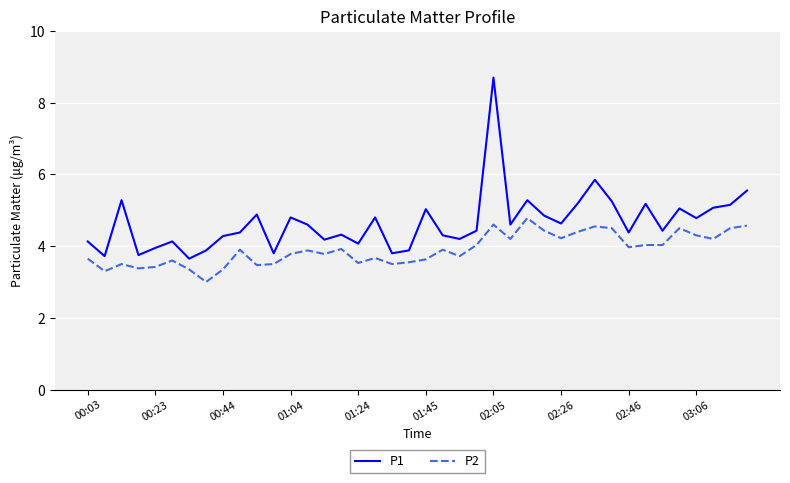

Which series has the widest spread of values?

P1